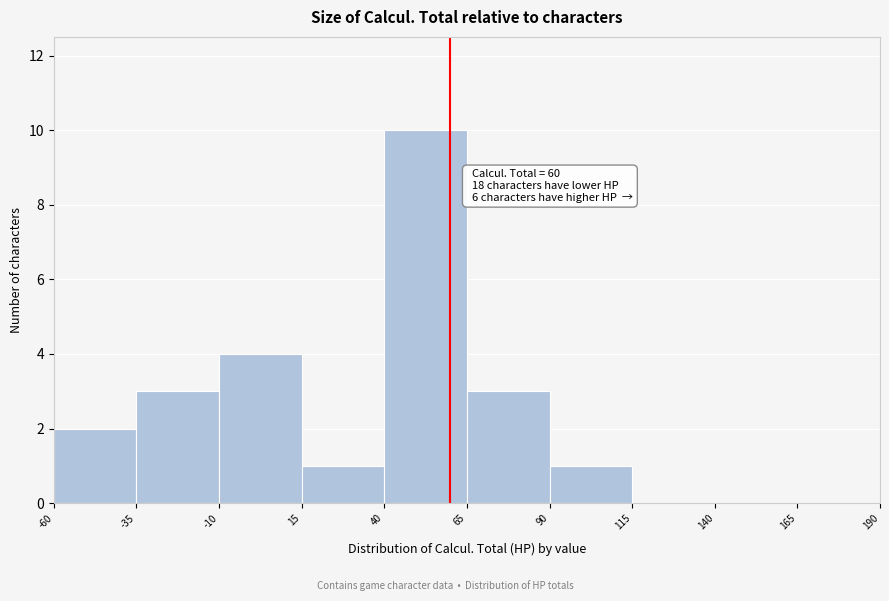

Over which range of the x-axis is the bar tallest?

40 to 65